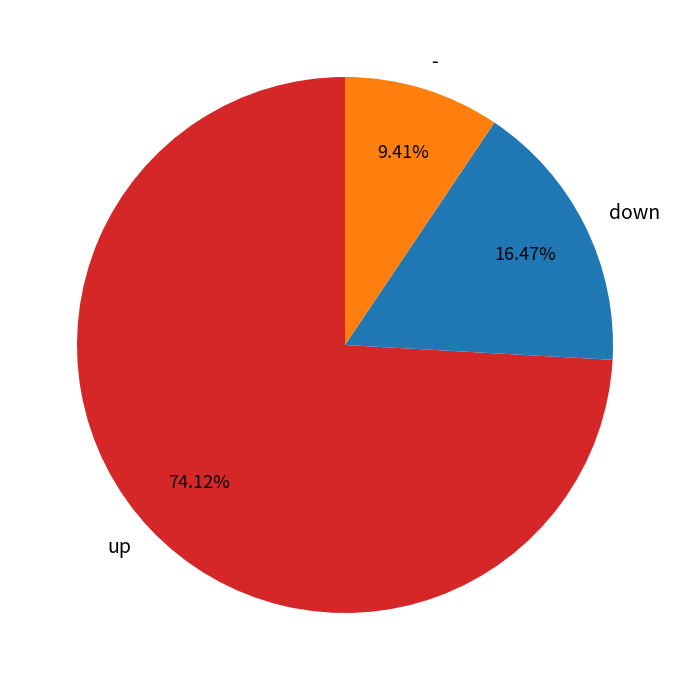

To the nearest percent, what is the difference between the largest and smallest slice percentages?

65%